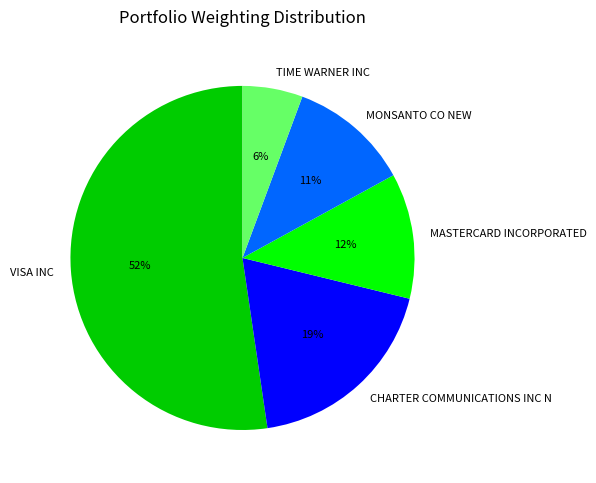

Which has a higher value, TIME WARNER INC or MASTERCARD INCORPORATED?

MASTERCARD INCORPORATED